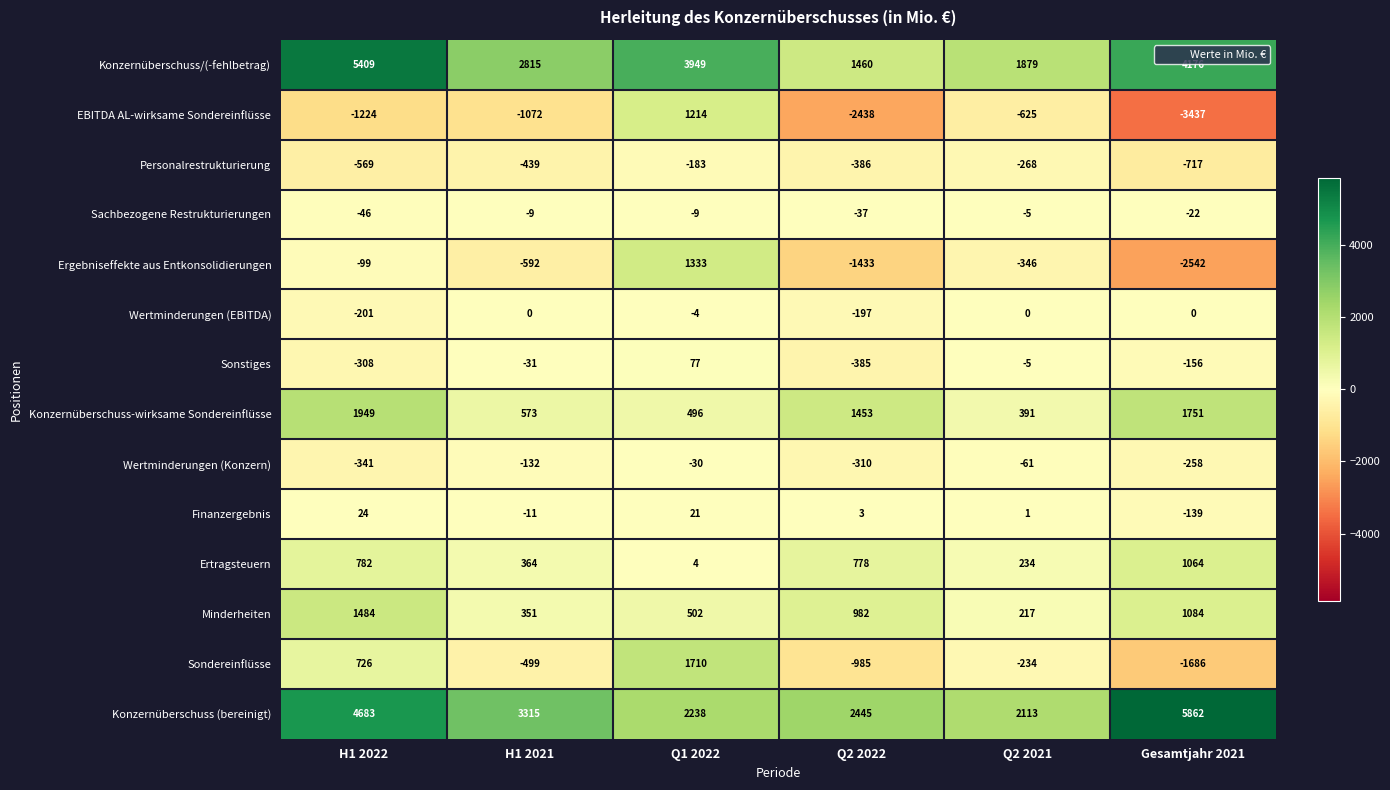

Rank the categories by Finanzergebnis value from highest to lowest.

H1 2022, Q1 2022, Q2 2022, Q2 2021, H1 2021, Gesamtjahr 2021